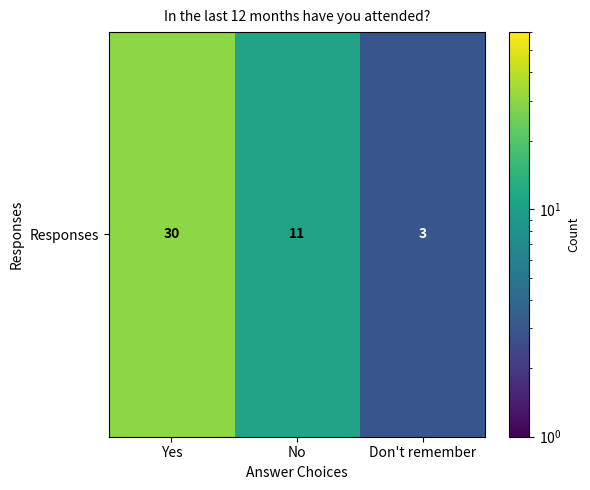

What is the change in value from Yes to No?

-19